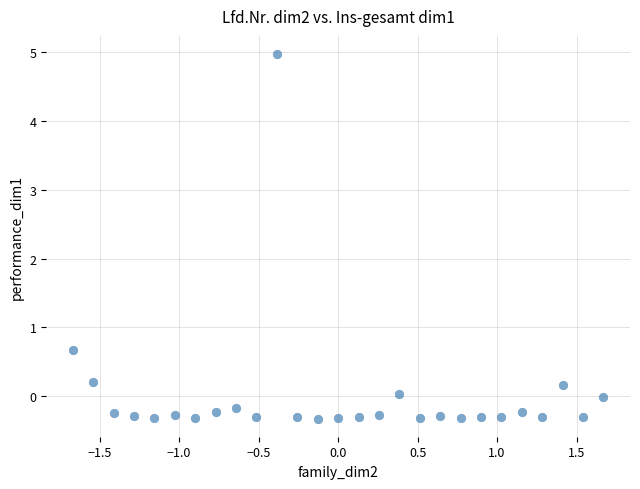

What is the range of X values (max minus min)?

3.3